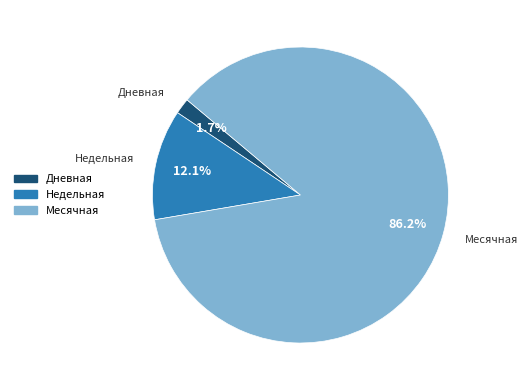

Is there a majority slice in this chart?

Yes